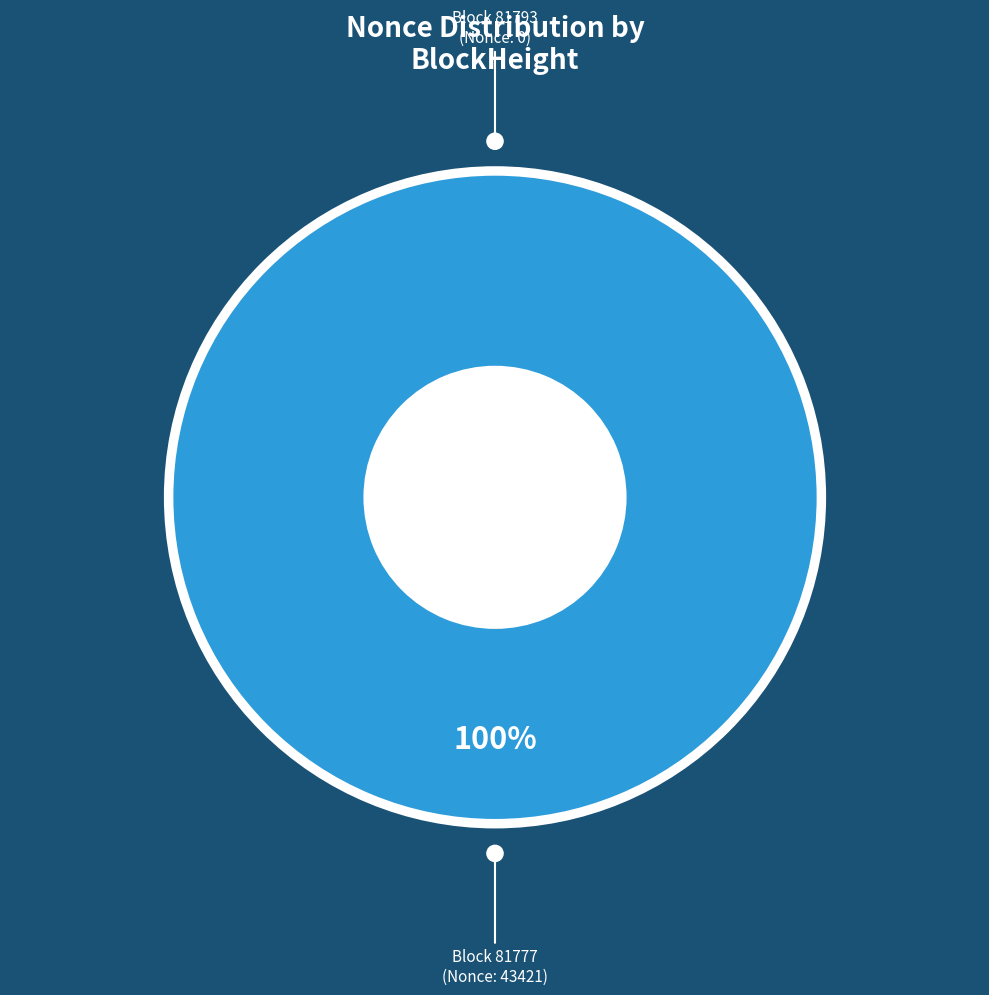

Is it true that 81793 is 0% of the pie?

True